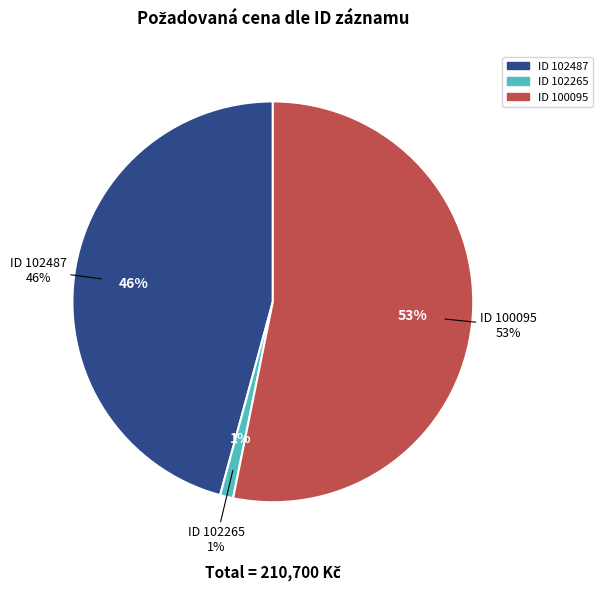

How much of the chart is everything except 102487?

54.2%